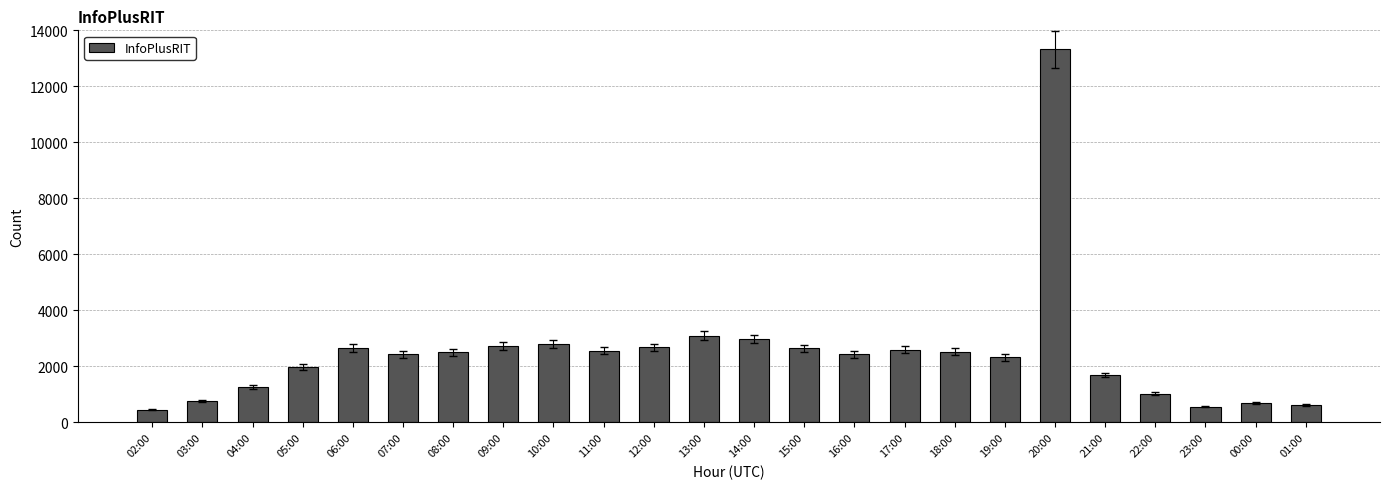

What is the label of the 9th bar from the left?

10:00